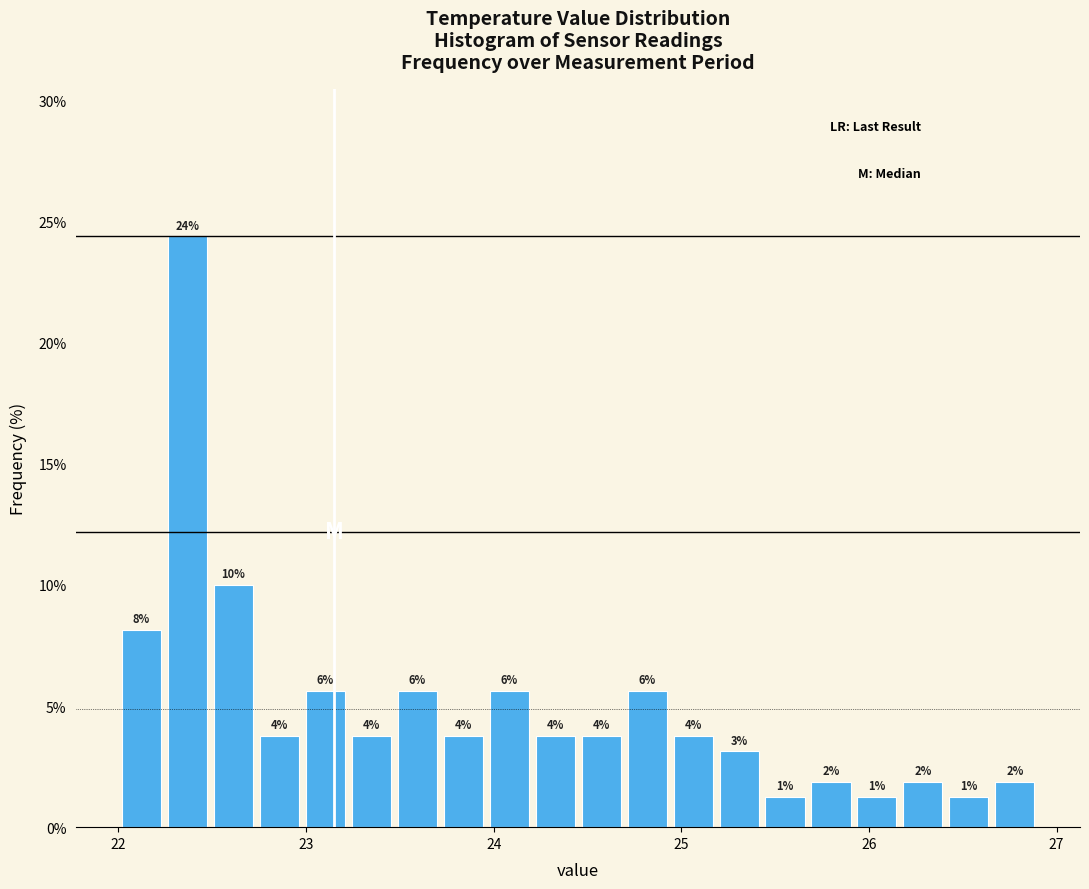

Read against the x-axis, roughly where is the centre of the tallest bar?

22.4